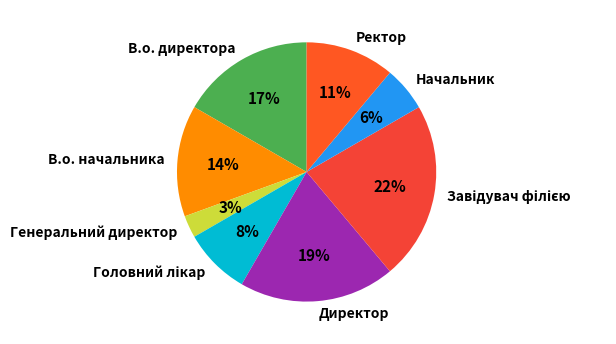

Is there a majority slice in this chart?

No